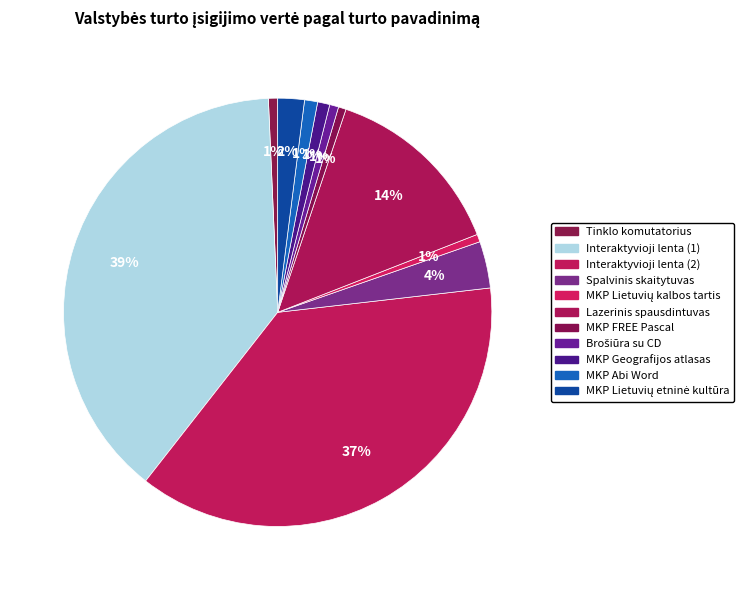

Count the number of slices in the pie.

11